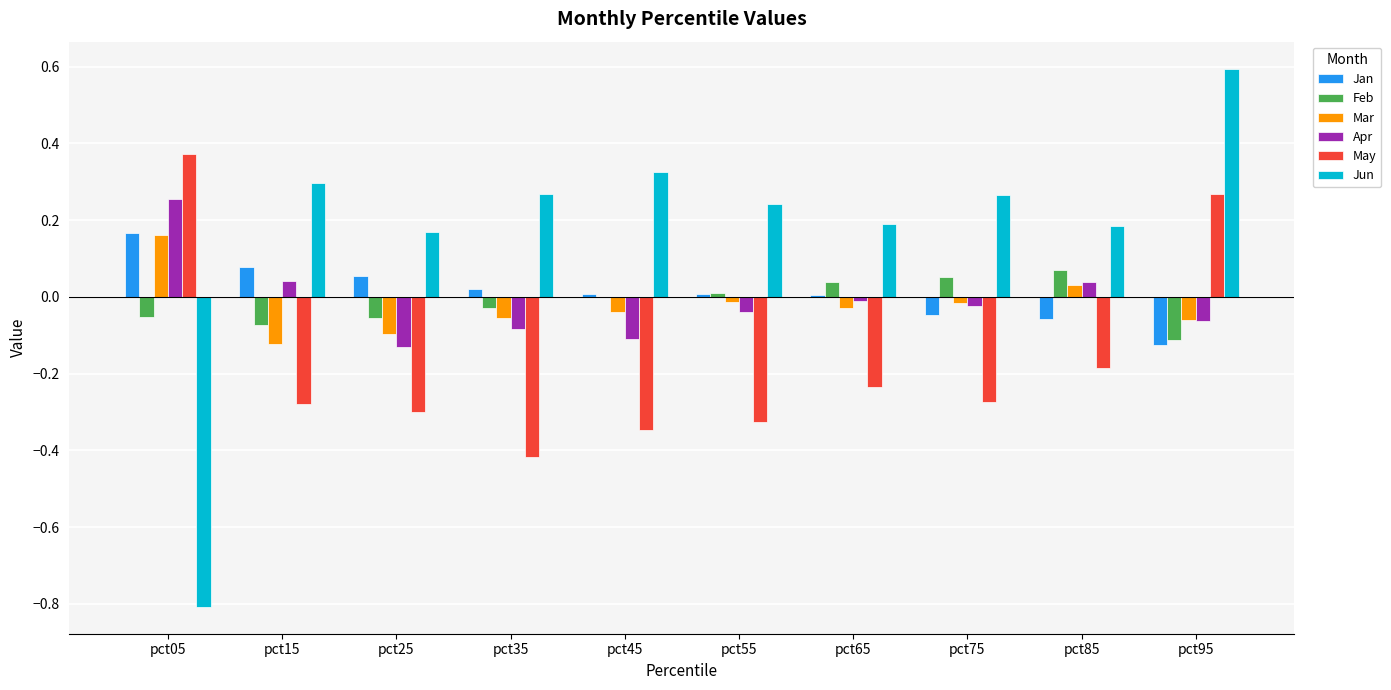

Where is Jun nearest to the value 0?

pct25